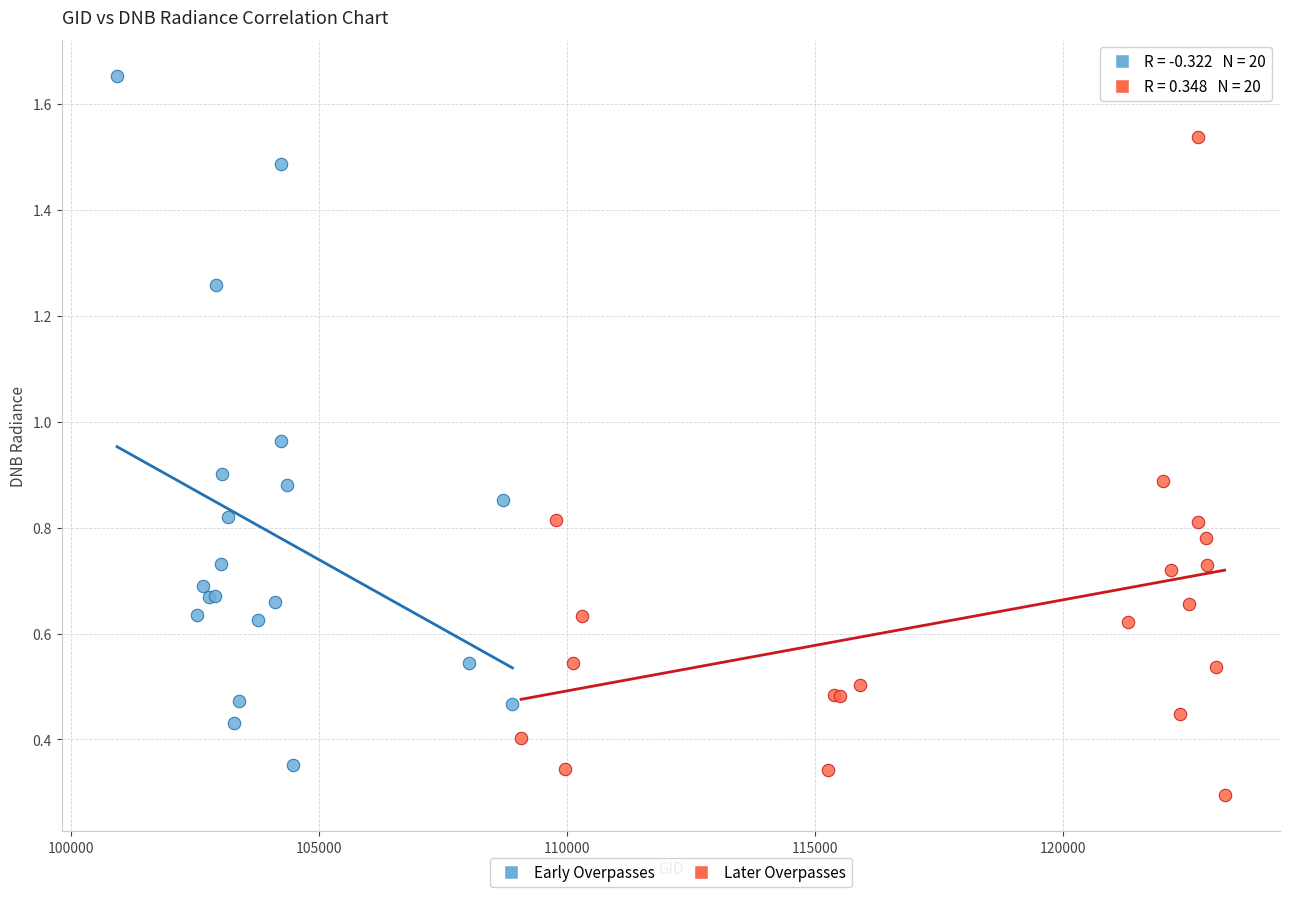

Which series reaches the minimum Y coordinate?

Later Overpasses